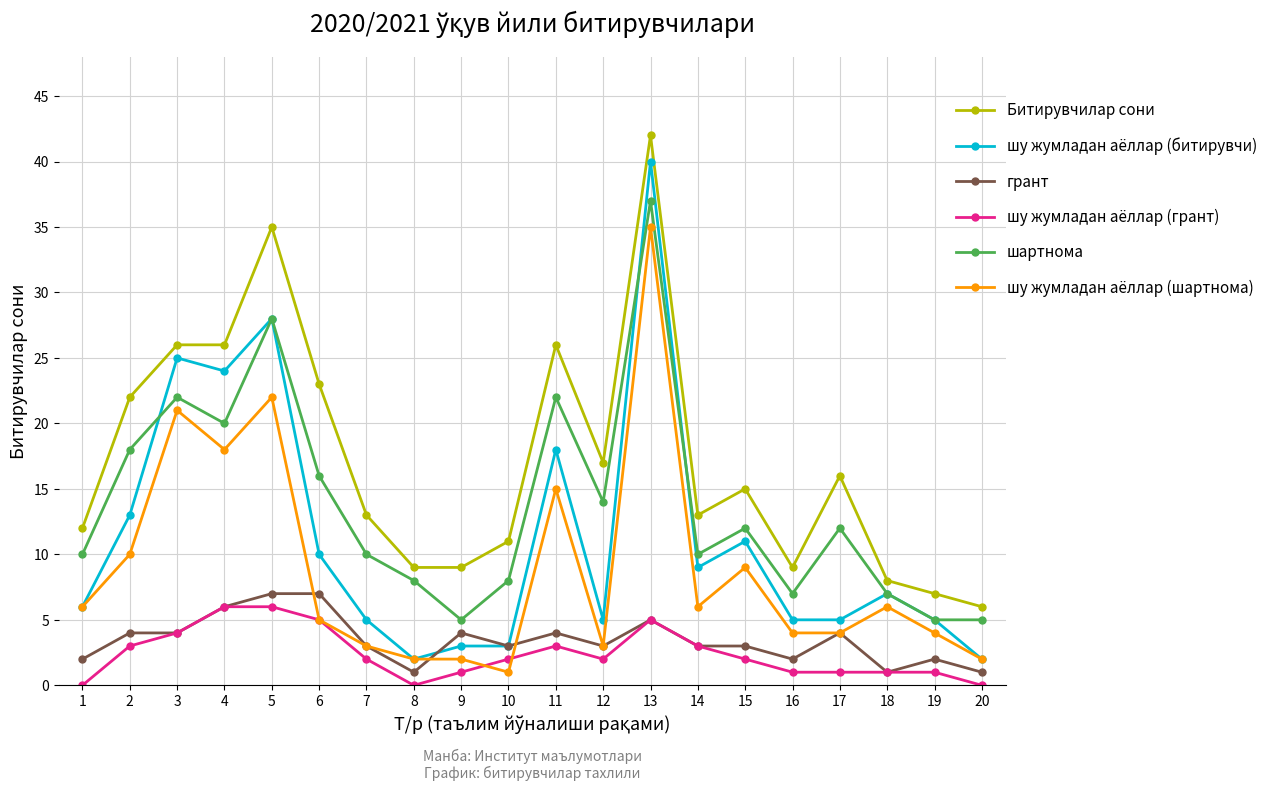

True or false: шу жумладан аёллар (битирувчи) has more than 0 interior local peaks.

True